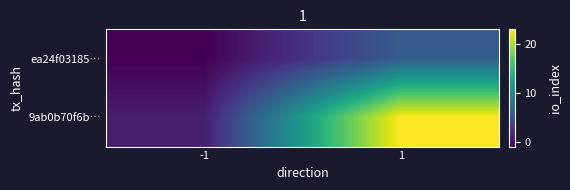

Reading left to right, extract all data points from this chart.

ea24f03185…: -1=-1	1=6
9ab0b70f6b…: -1=1	1=23